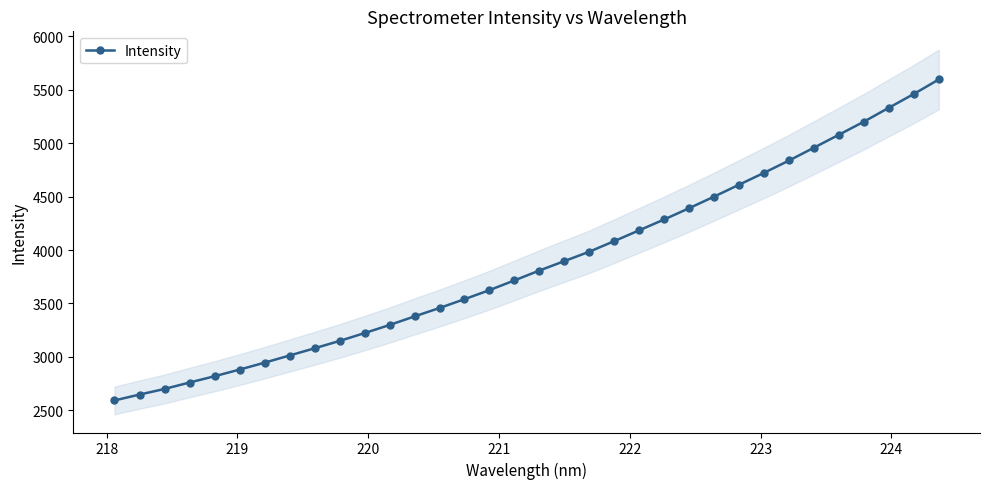

What is the average value?

3875.3